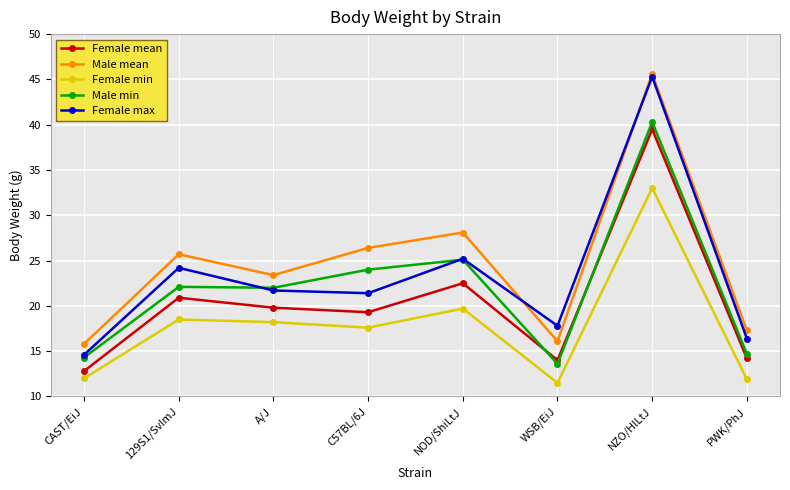

At which category does the chart reach its peak across all series?

NZO/HlLtJ